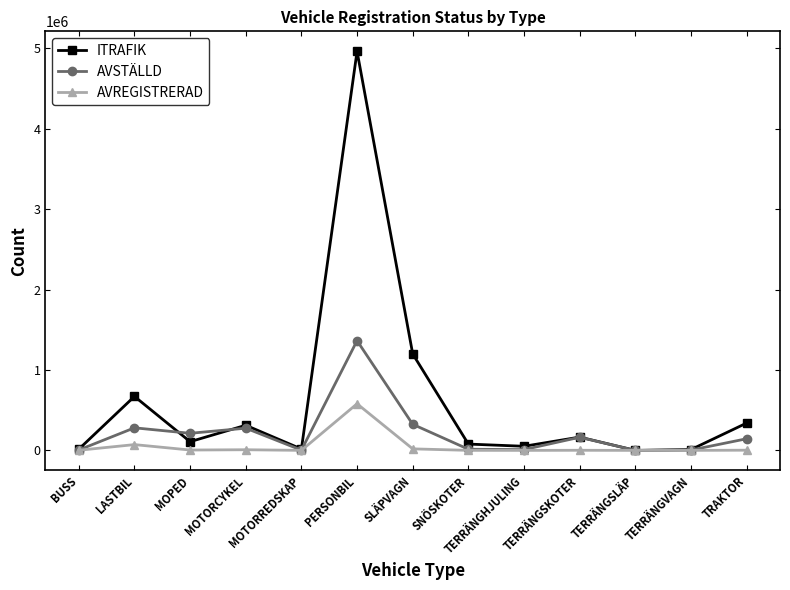

At which label does ITRAFIK first exceed 108574?

LASTBIL